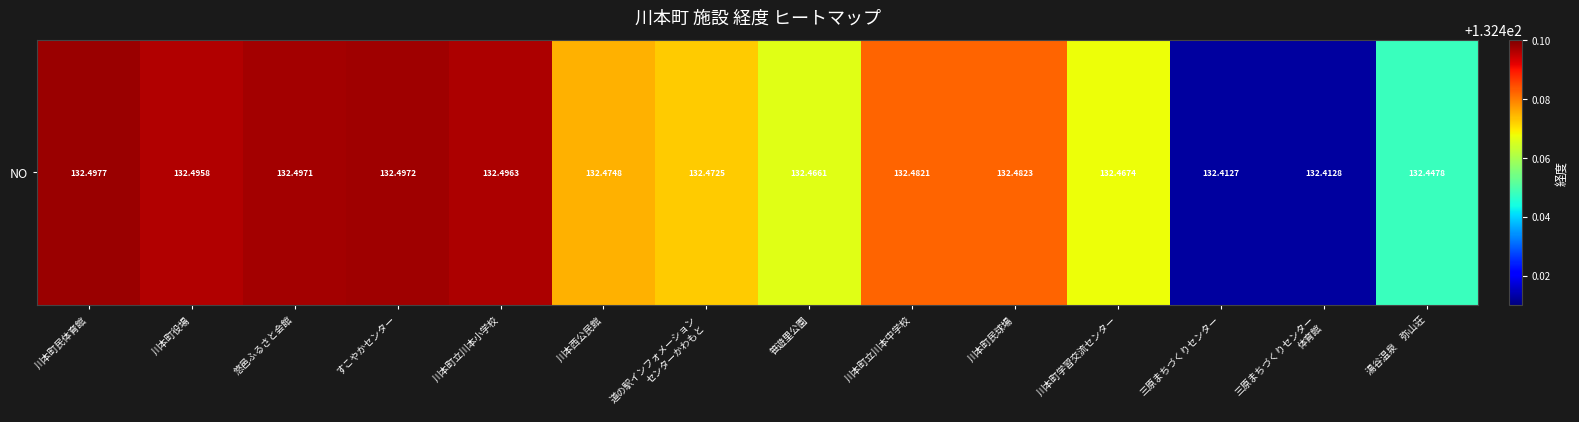

Rank the categories by value from highest to lowest.

川本町民体育館, すこやかセンター, 悠邑ふるさと会館, 川本町立川本小学校, 川本町役場, 川本町民球場, 川本町立川本中学校, 川本西公民館, 道の駅インフォメーション
センターかわもと, 川本町学習交流センター, 笹遊里公園, 湯谷温泉　弥山荘, 三原まちづくりセンター
体育館, 三原まちづくりセンター